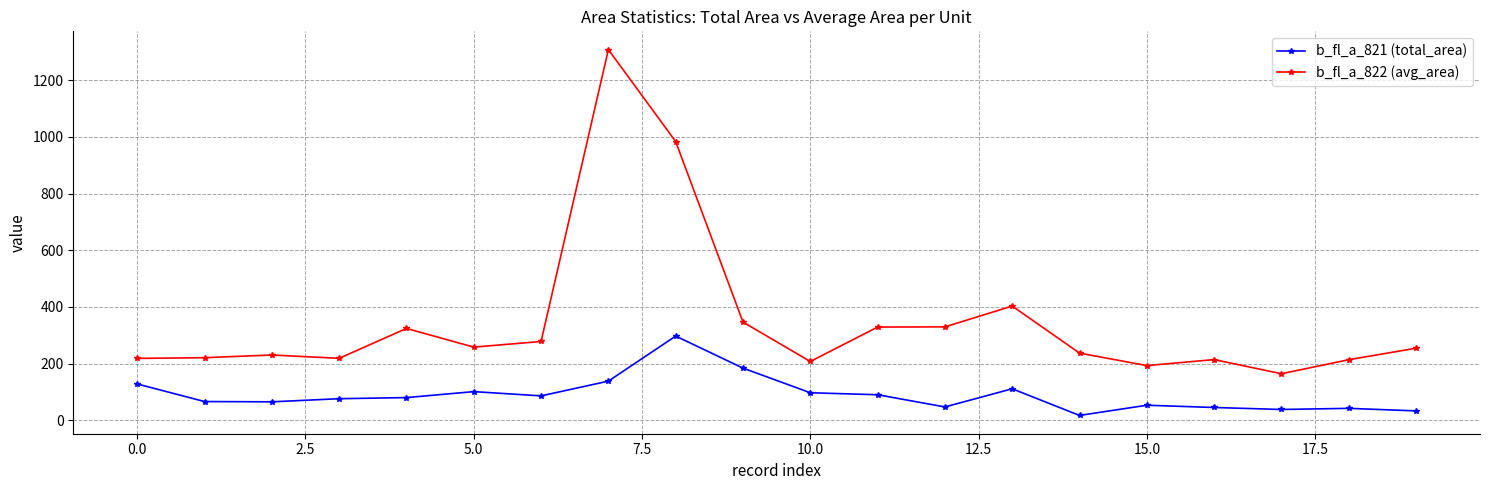

What is the value of the b_fl_a_822 (avg_area) point at the 12th from the left?

328.8